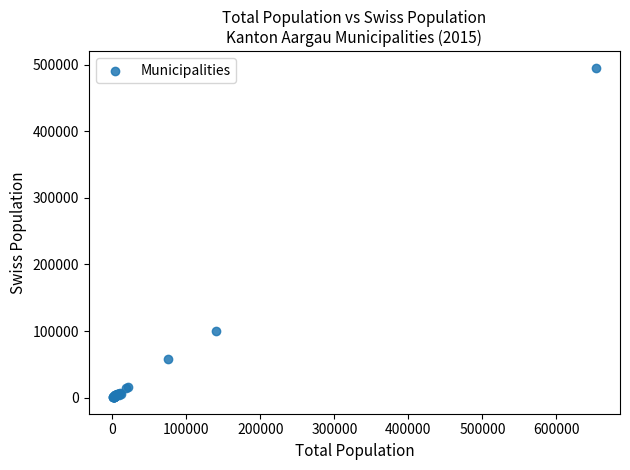

What Y value in the scatter plot is closest to 248079?

100357